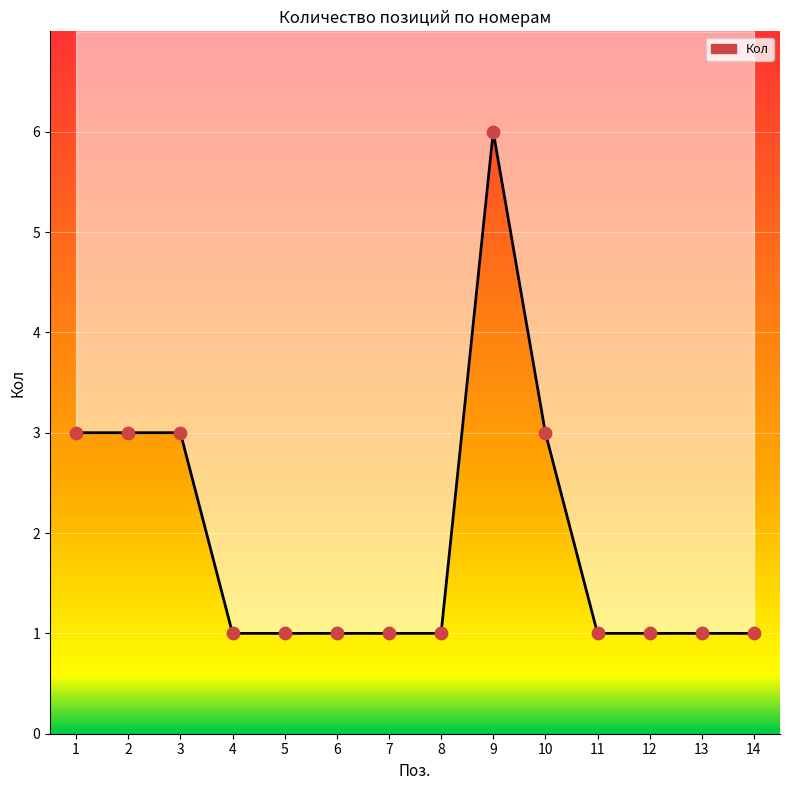

Which has a higher value, 11 or 4?

11